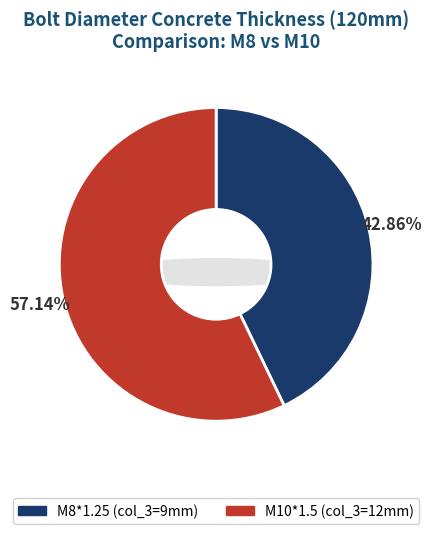

Is there any slice that represents more than half of the pie?

Yes